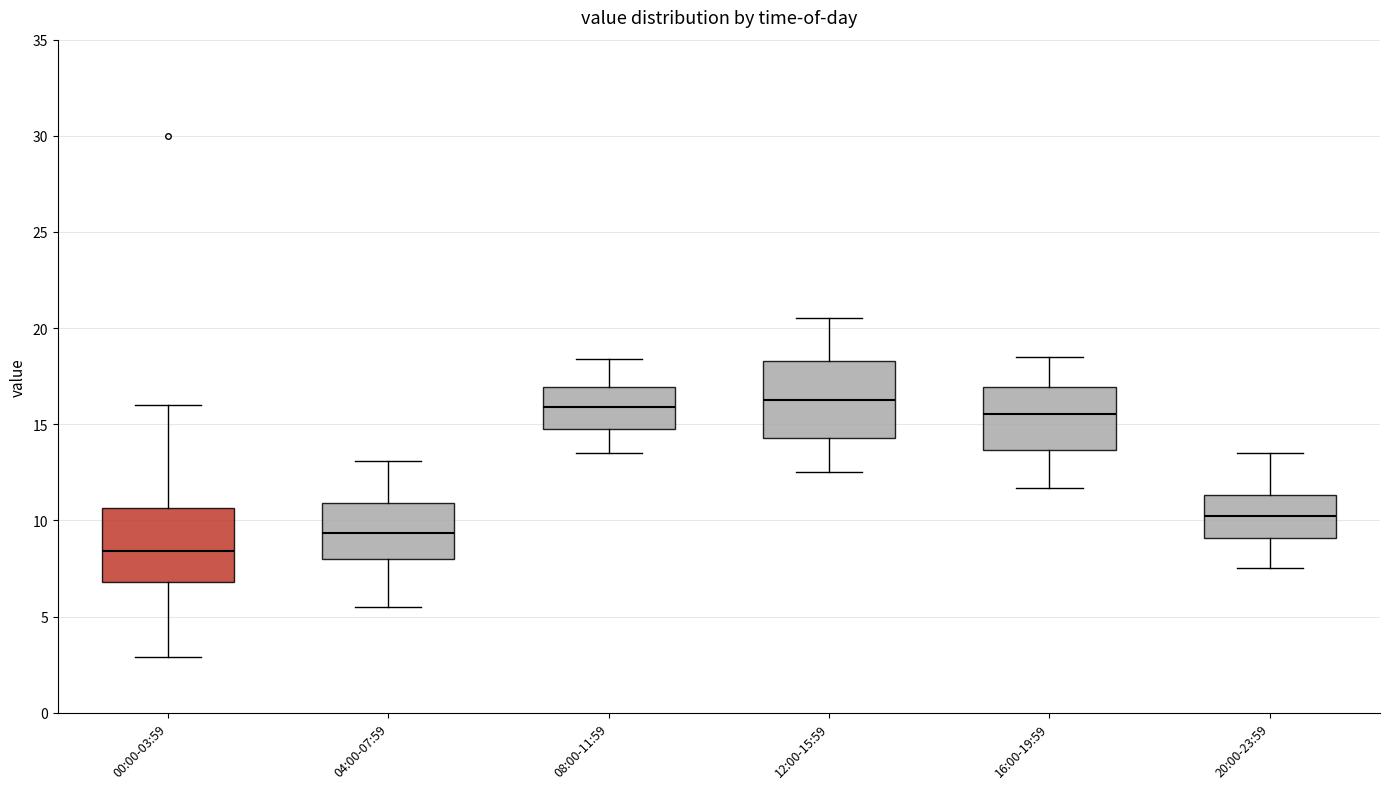

Which box has the lowest median line?

00:00-03:59